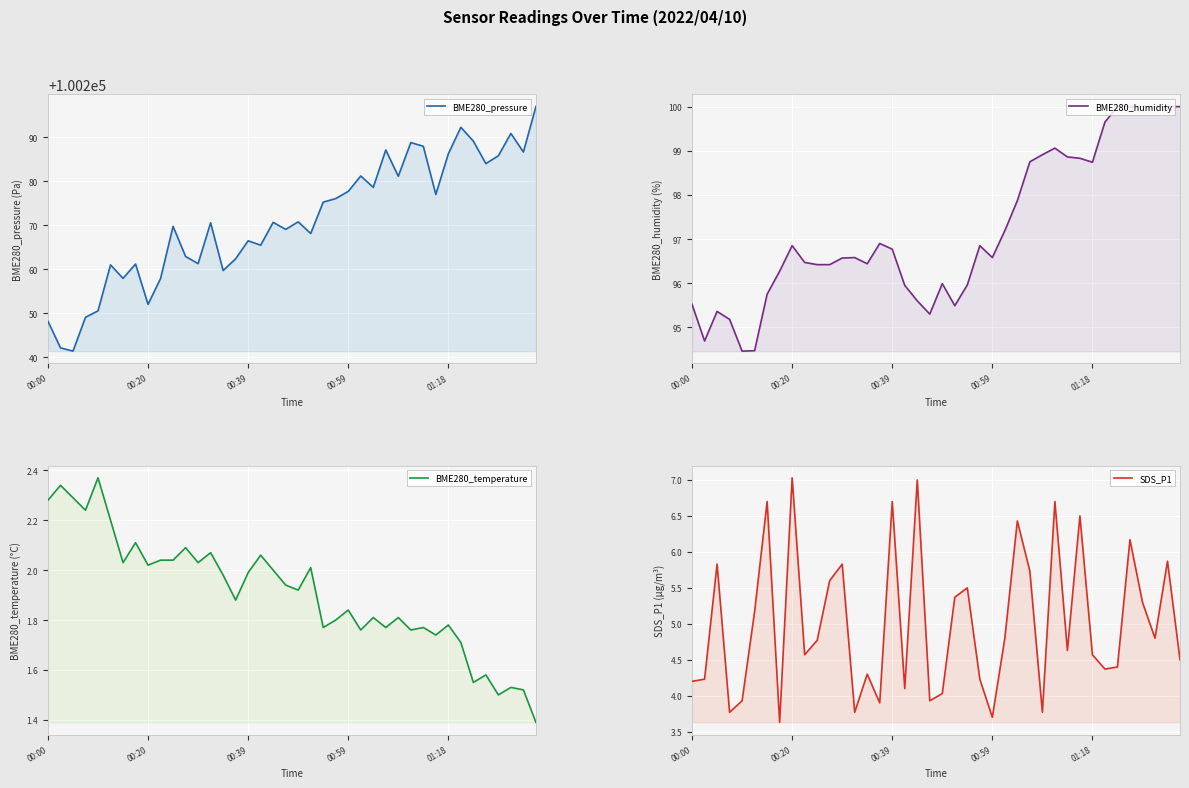

What is the label of the 40th point from the left?

39